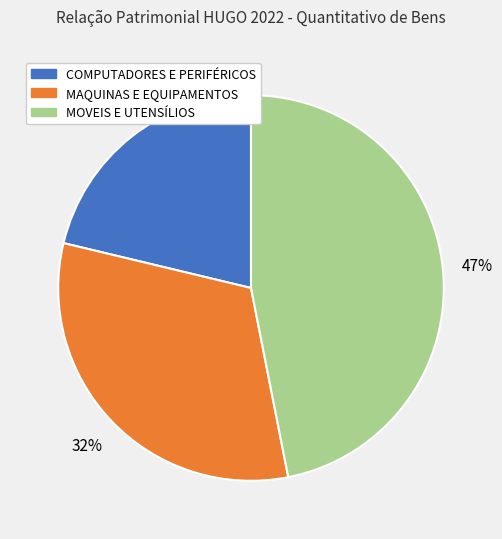

Is there any slice that represents more than half of the pie?

No